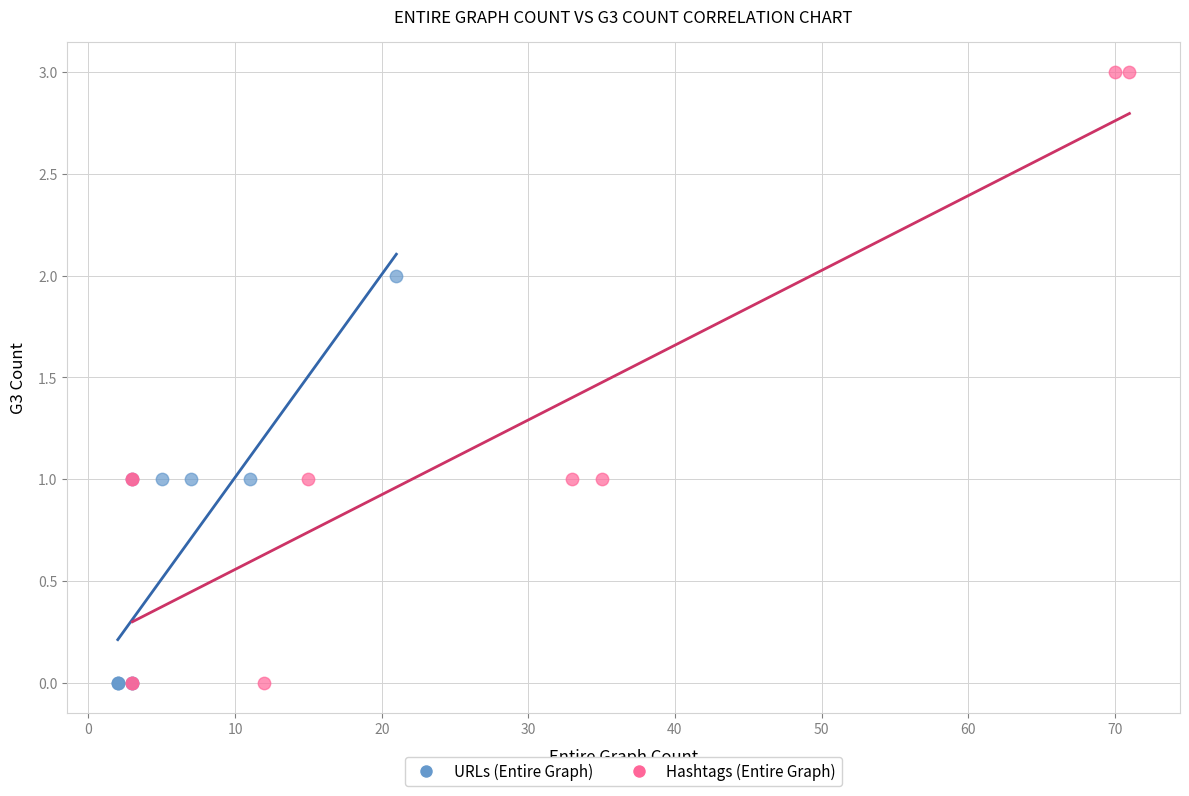

Which series reaches the maximum Y coordinate?

Hashtags (Entire Graph)